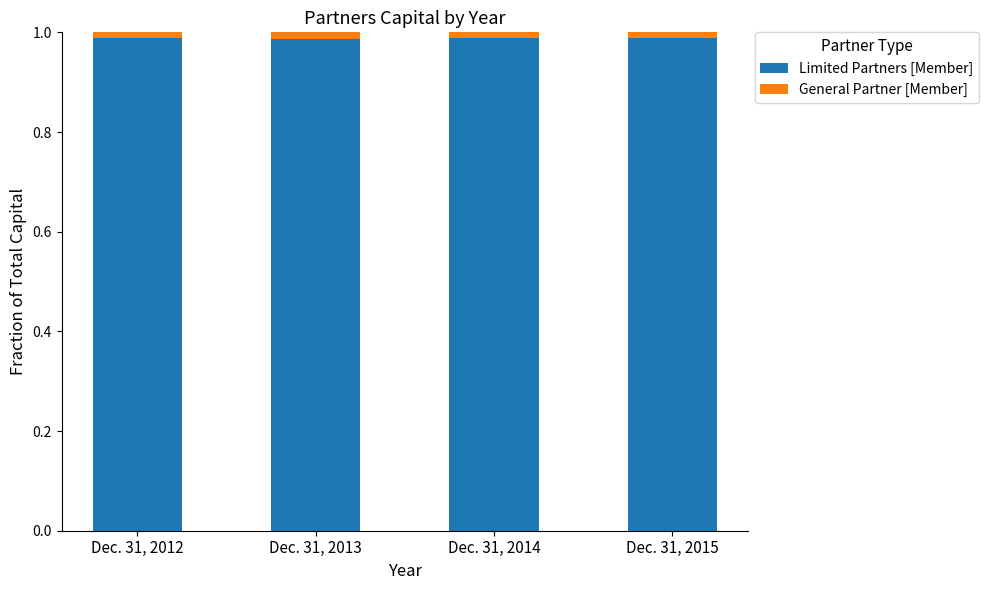

Count the Limited Partners [Member] values in the range 0 to 1.

4